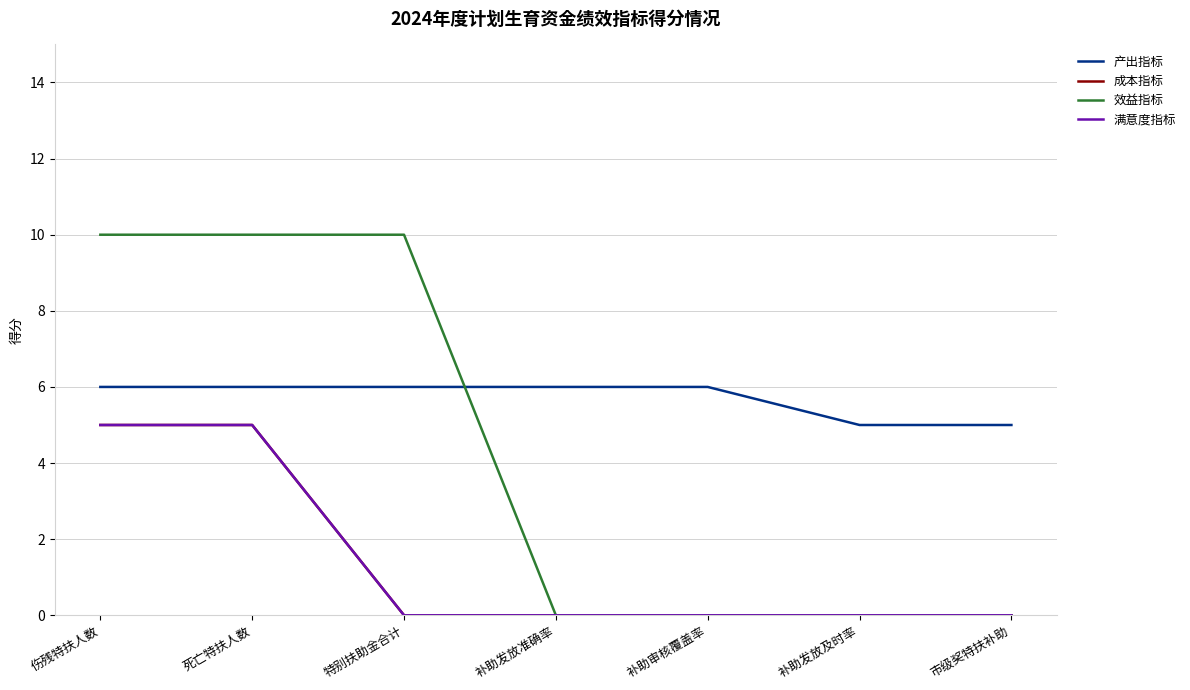

What is the sum of the 产出指标 values at 伤残特扶人数 and 死亡特扶人数?

12